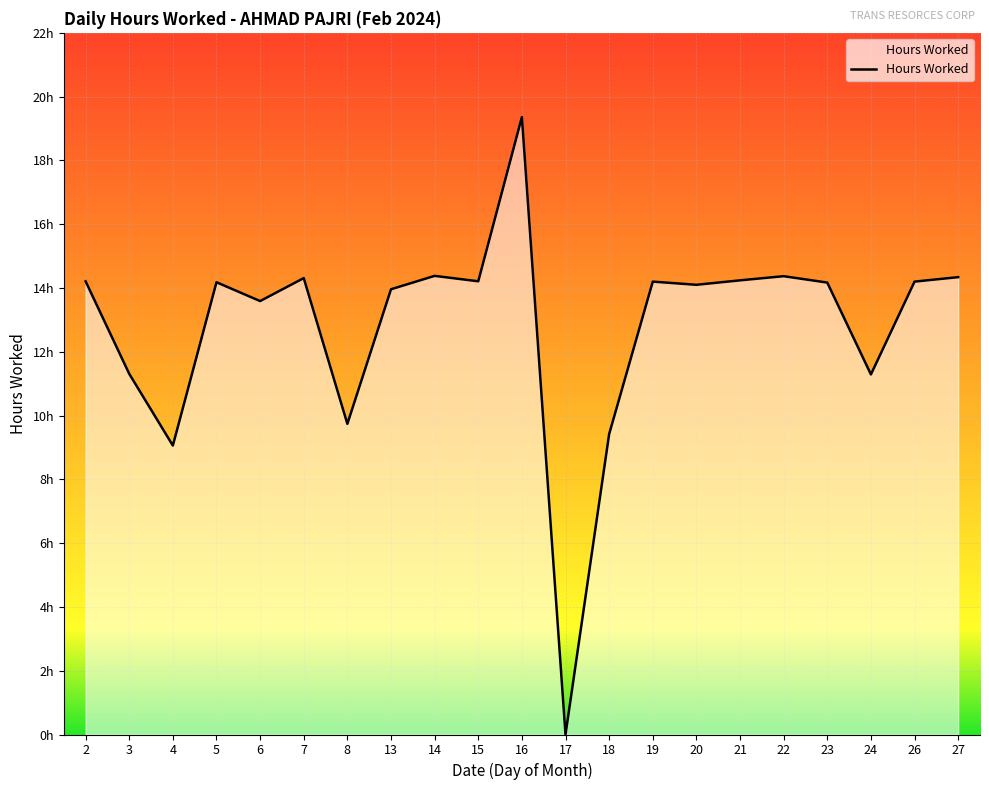

Does the chart have visible grid lines?

Yes